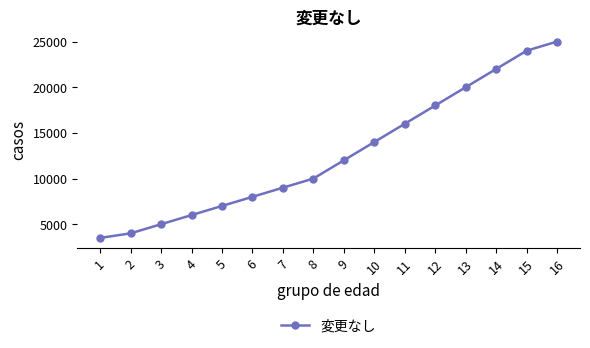

List the labels in order of value, largest first.

16, 15, 14, 13, 12, 11, 10, 9, 8, 7, 6, 5, 4, 3, 2, 1